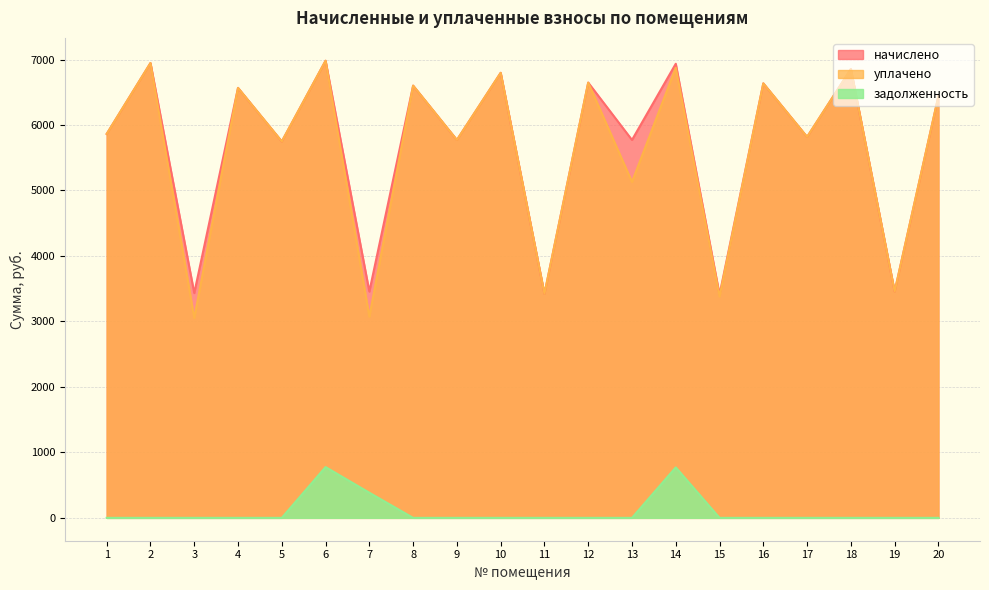

At which category is the sum across all series the highest?

6